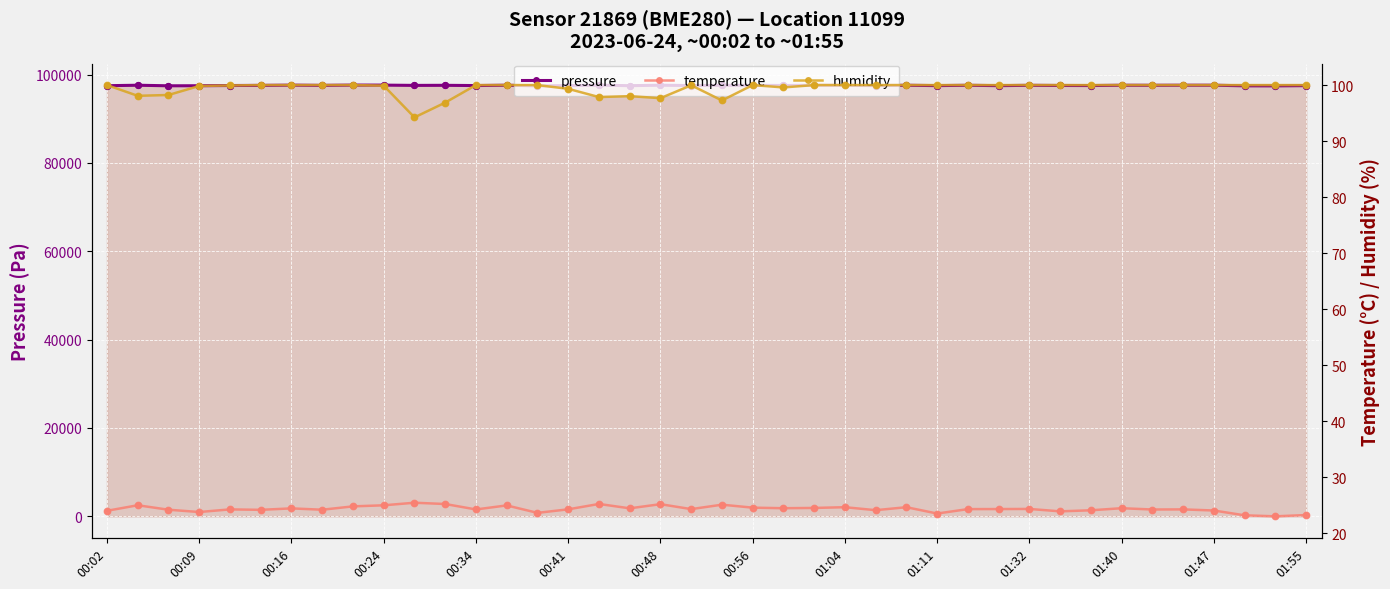

What is the lowest value of the pressure series?

97421.5